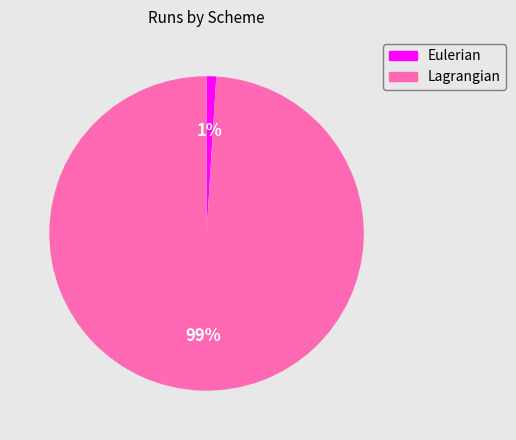

True or false: Lagrangian accounts for 99% of the total.

True